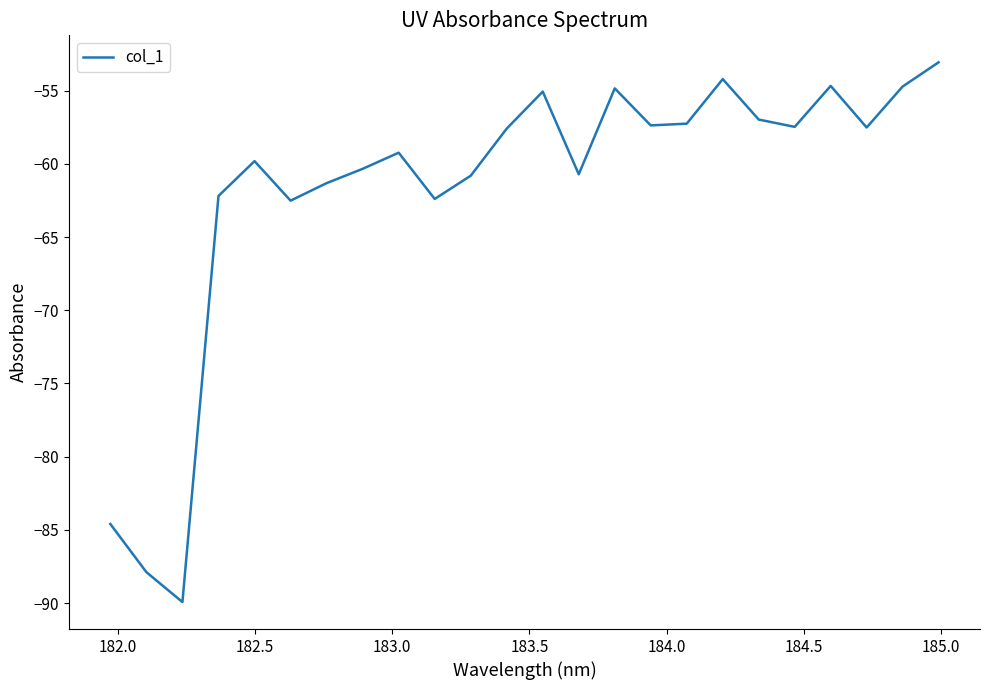

What is the minimum value shown in the chart?

-89.9